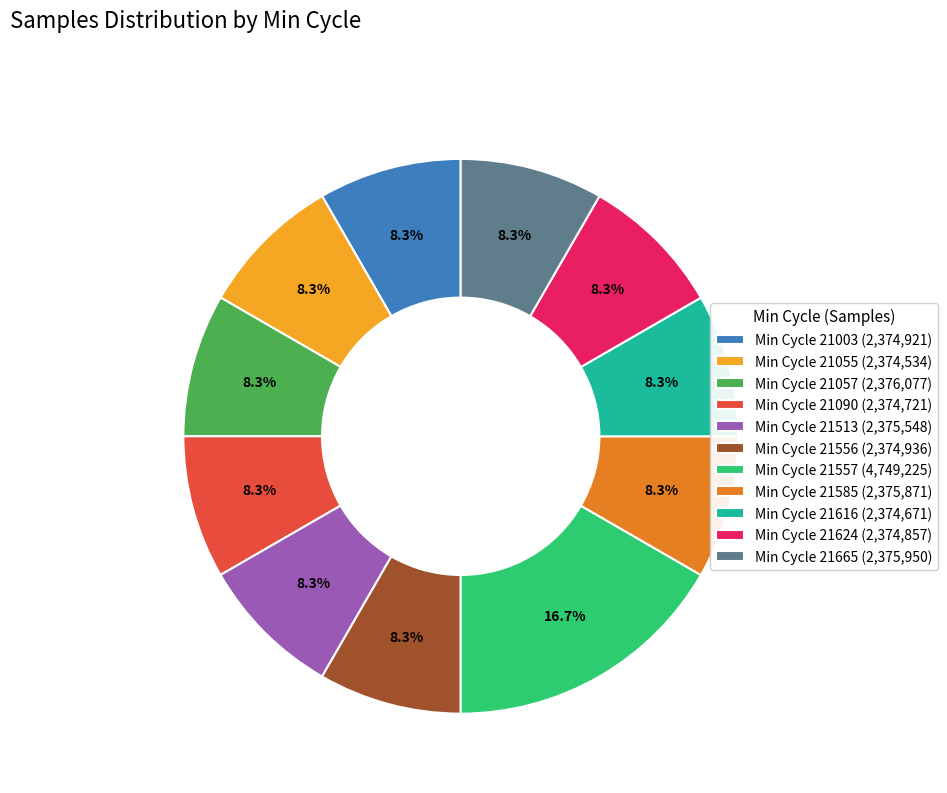

What is the largest slice in the pie chart?

Min Cycle 21557 (4,749,225)